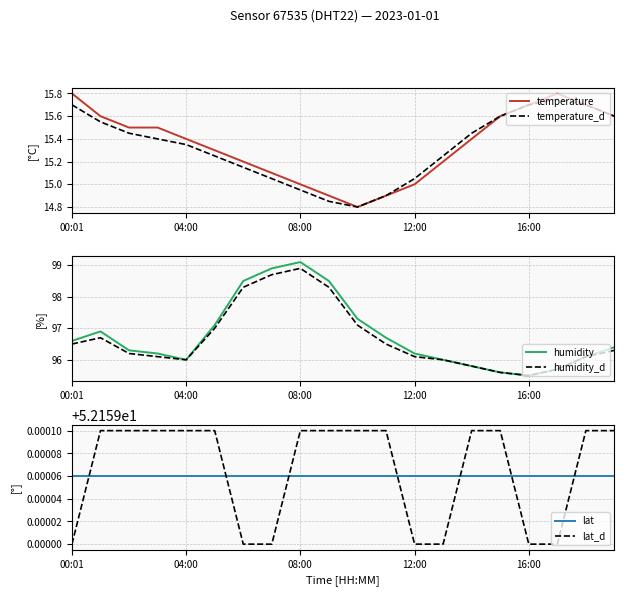

True or false: humidity_d and lat cross at least once.

False